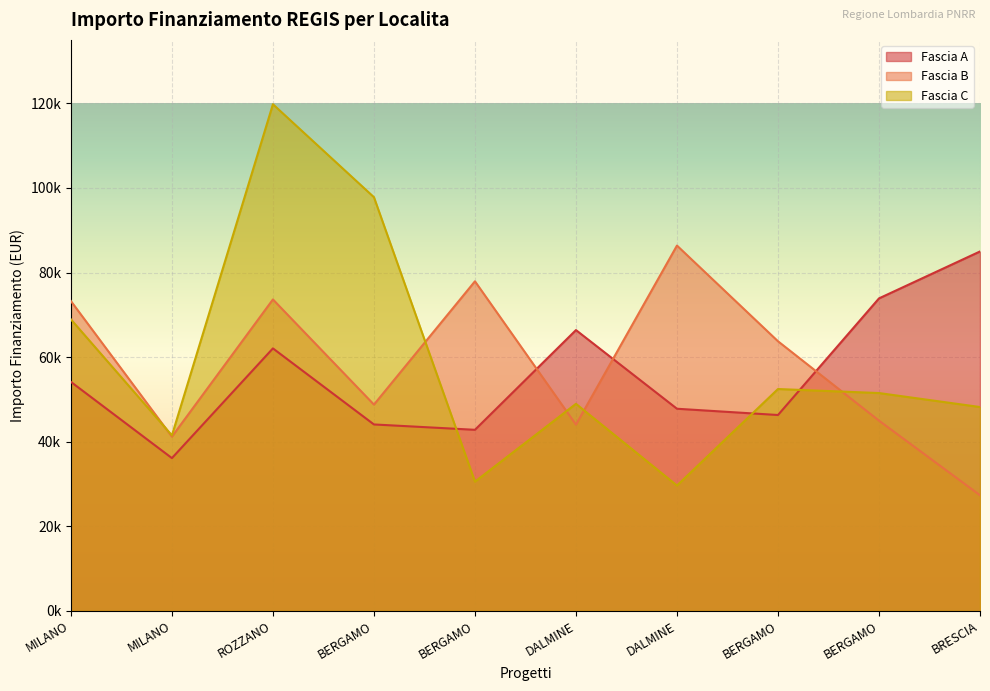

At which category does Fascia A reach its first local valley?

MILANO